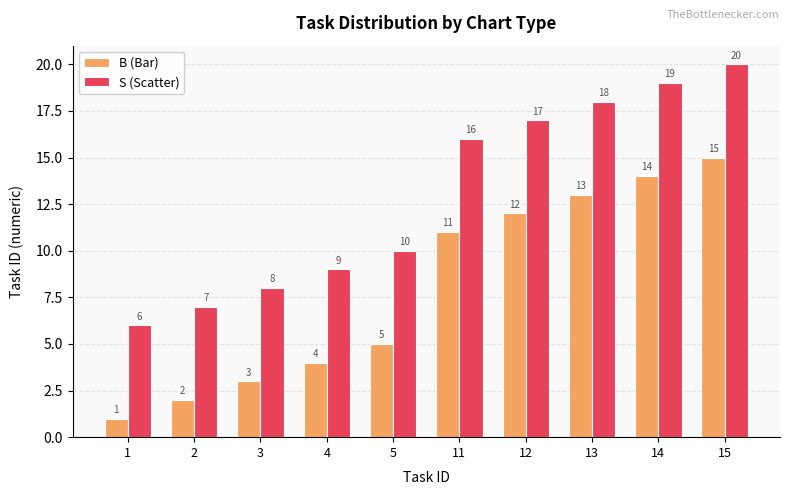

What is the average value of the B (Bar) series?

8